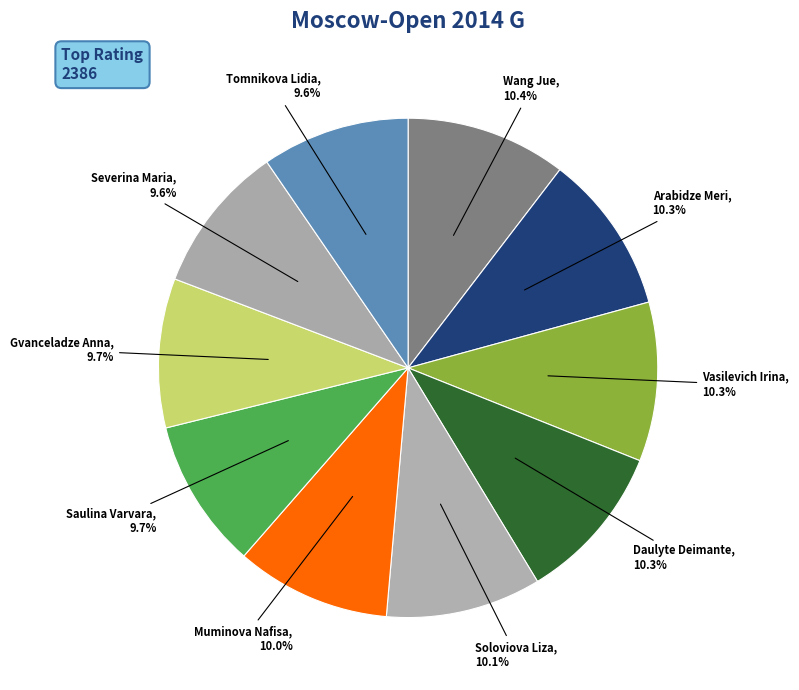

The Severina Maria slice represents 22% of the pie. True or false?

False